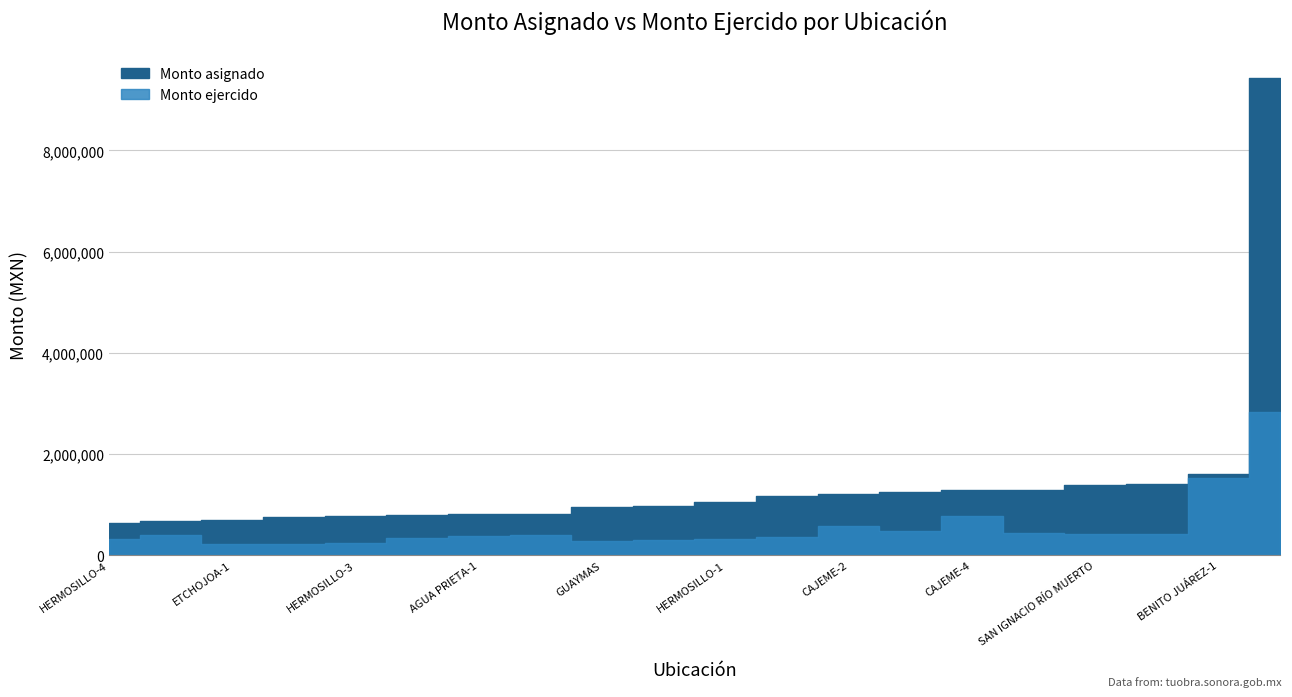

Rank the series by their average value, from lowest to highest.

Monto ejercido, Monto asignado